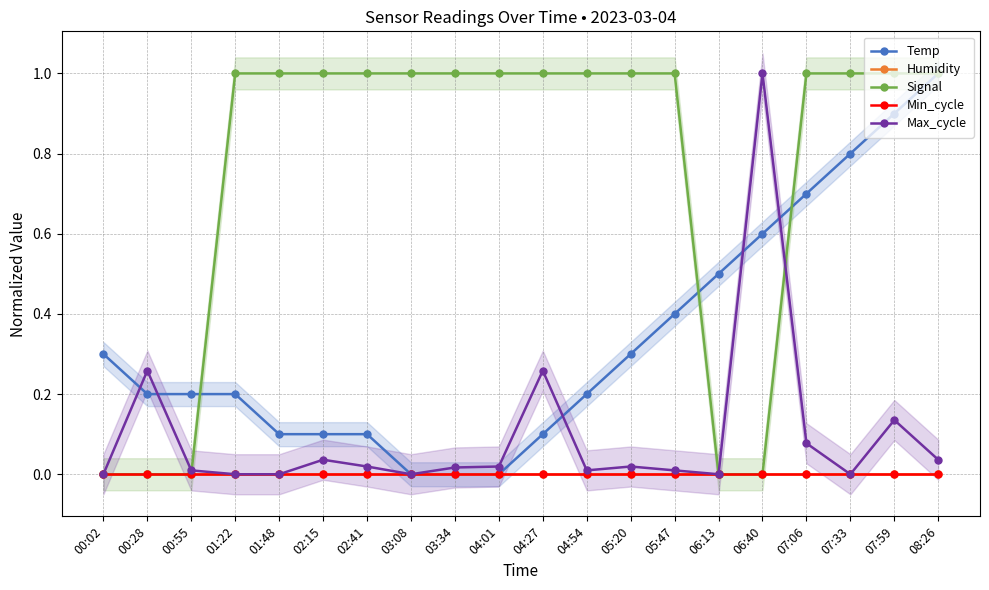

At how many categories does at least one series exceed 0?

20